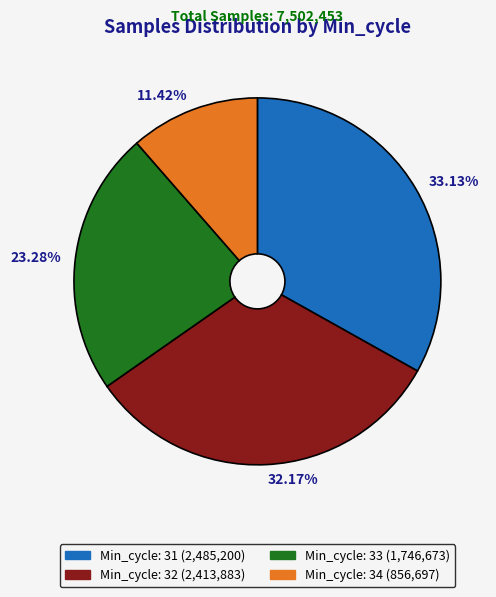

Between 32.17% and 33.13%, which is larger?

33.13%